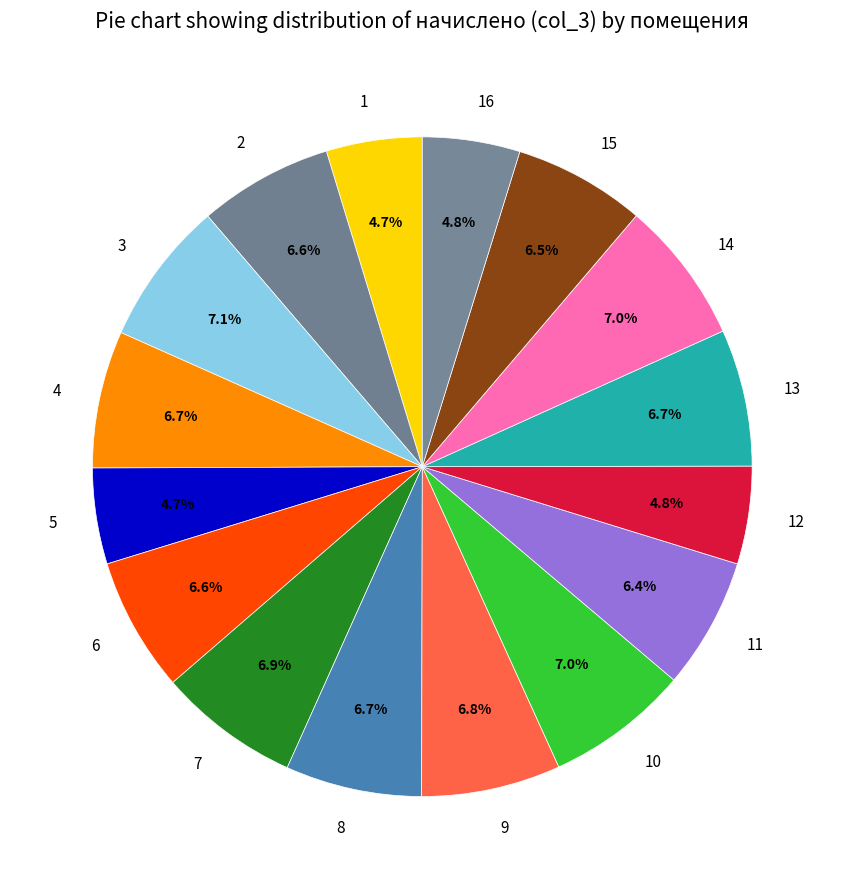

To the nearest percent, what portion does 5 represent?

5%